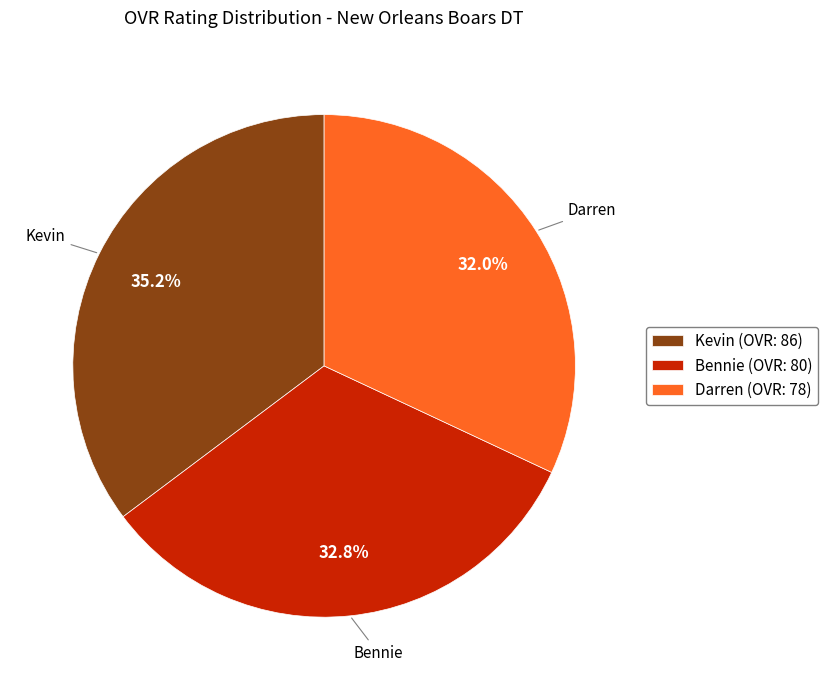

To the nearest percent, what portion does Darren represent?

32%